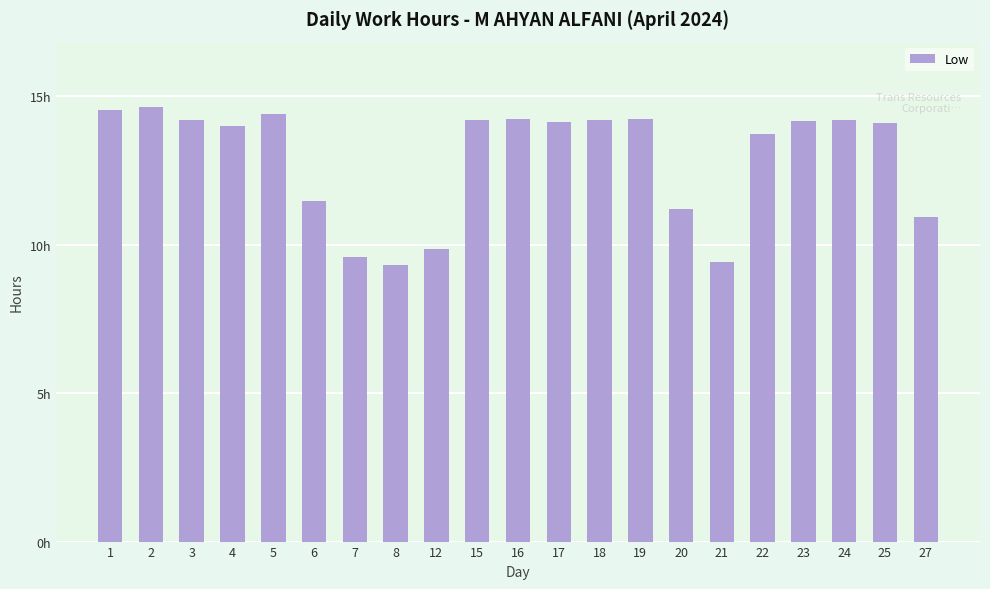

At which category does the chart reach its peak across all series?

2